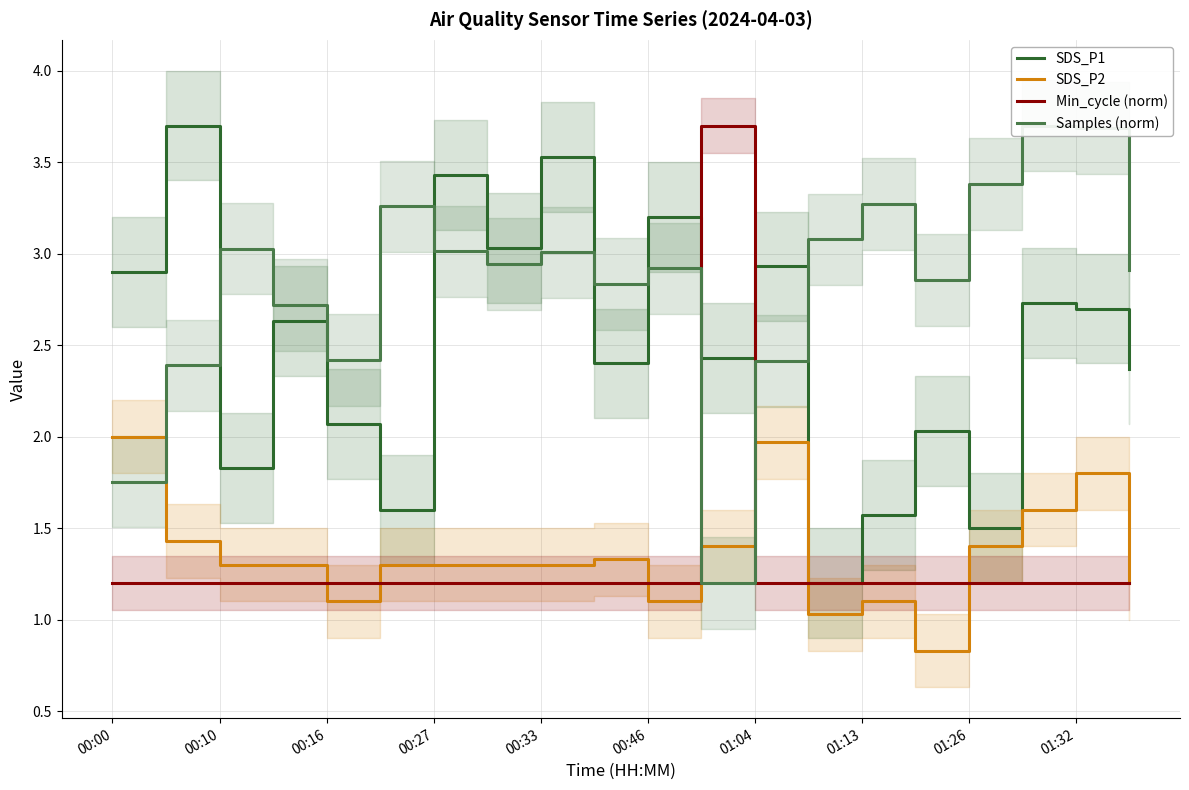

What is the maximum value shown in the chart?

3.7